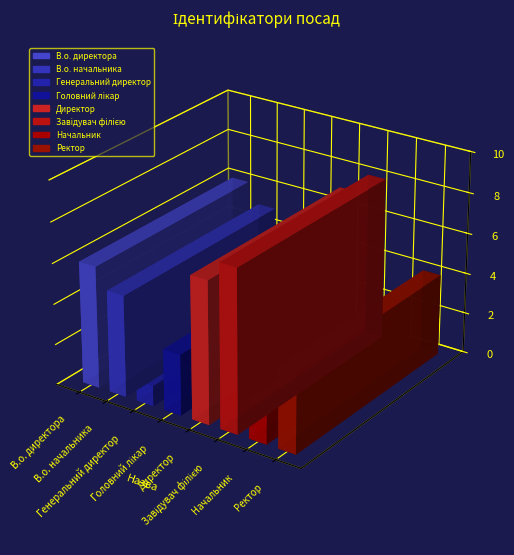

How many bars are there in total?

8